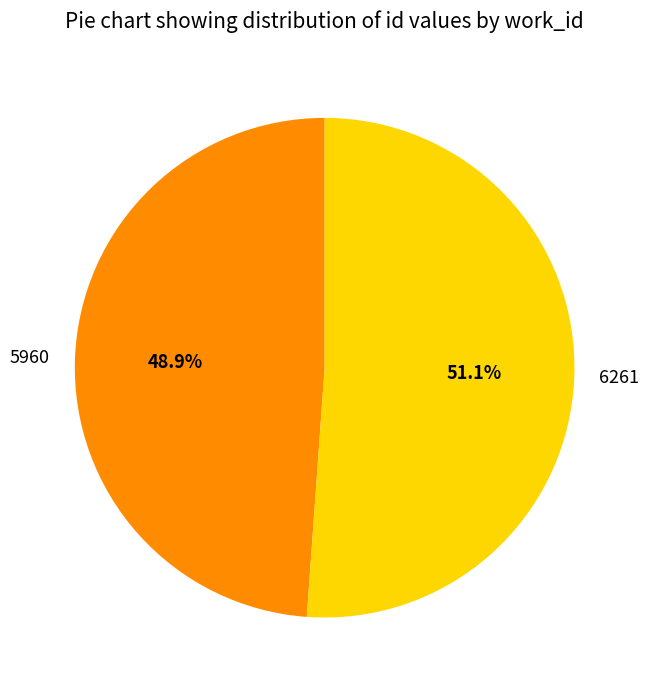

Which slice is the largest?

6261